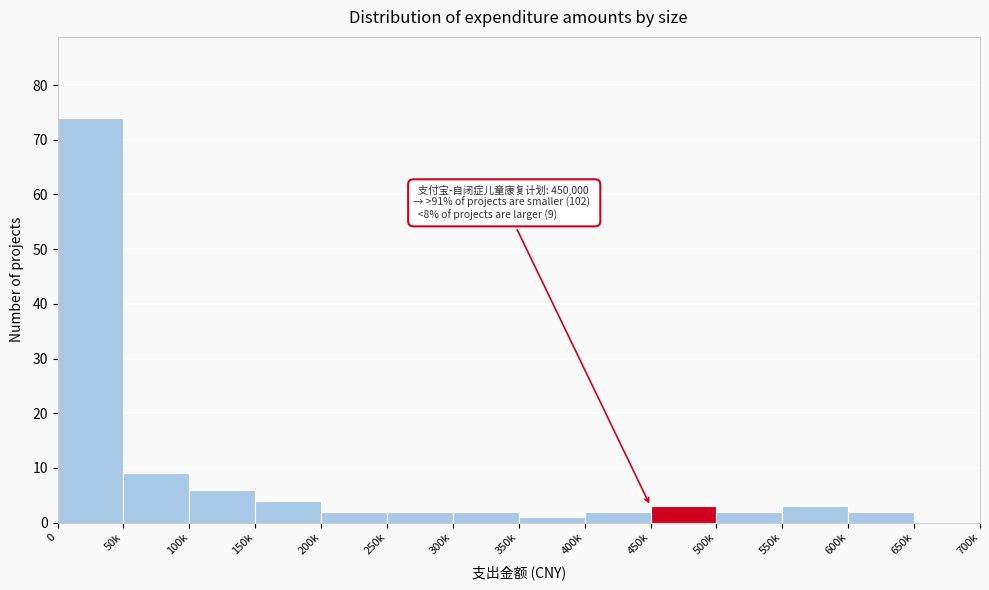

Reading left to right, list all the values displayed in this chart.

0=74	50k=9	100k=6	150k=4	200k=2	250k=2	300k=2	350k=1	400k=2	450k=3	500k=2	550k=3	600k=2	650k=0